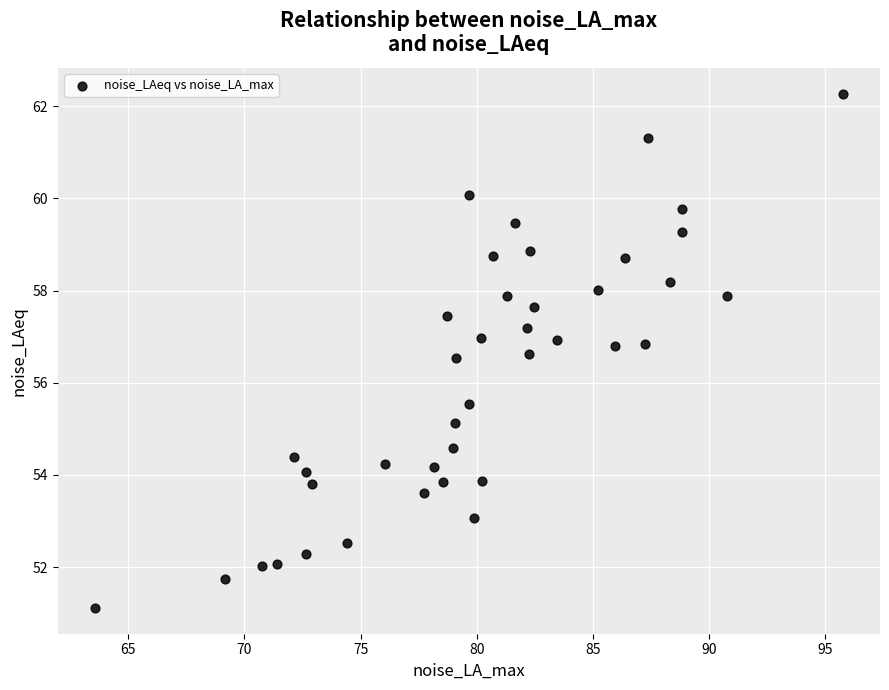

What is the range of X values (max minus min)?

32.2